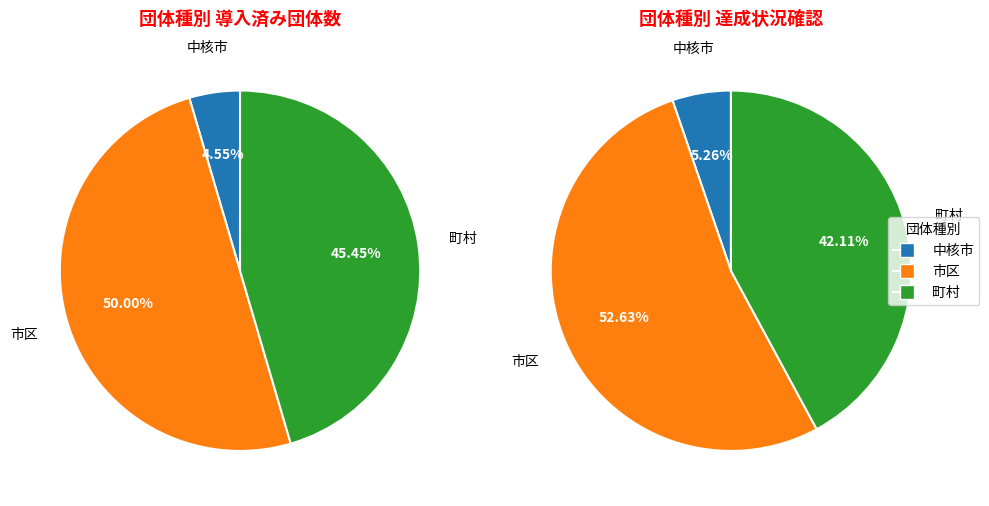

Do 市区 and 特例市 together represent more than half of the pie?

No